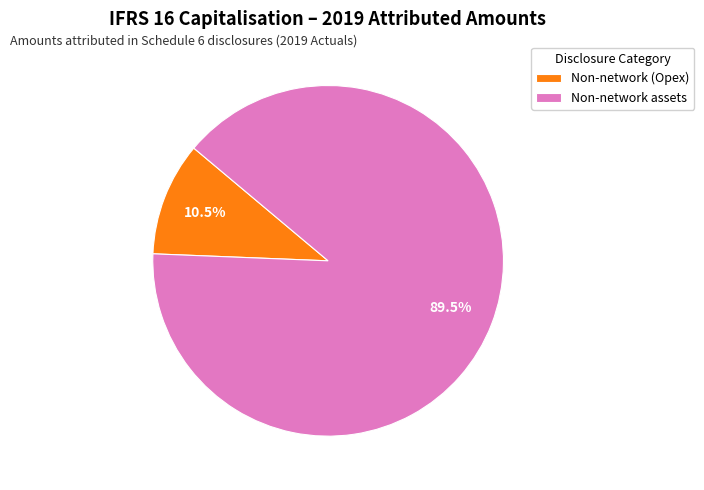

What is the smallest slice in the pie chart?

Non-network (Opex)